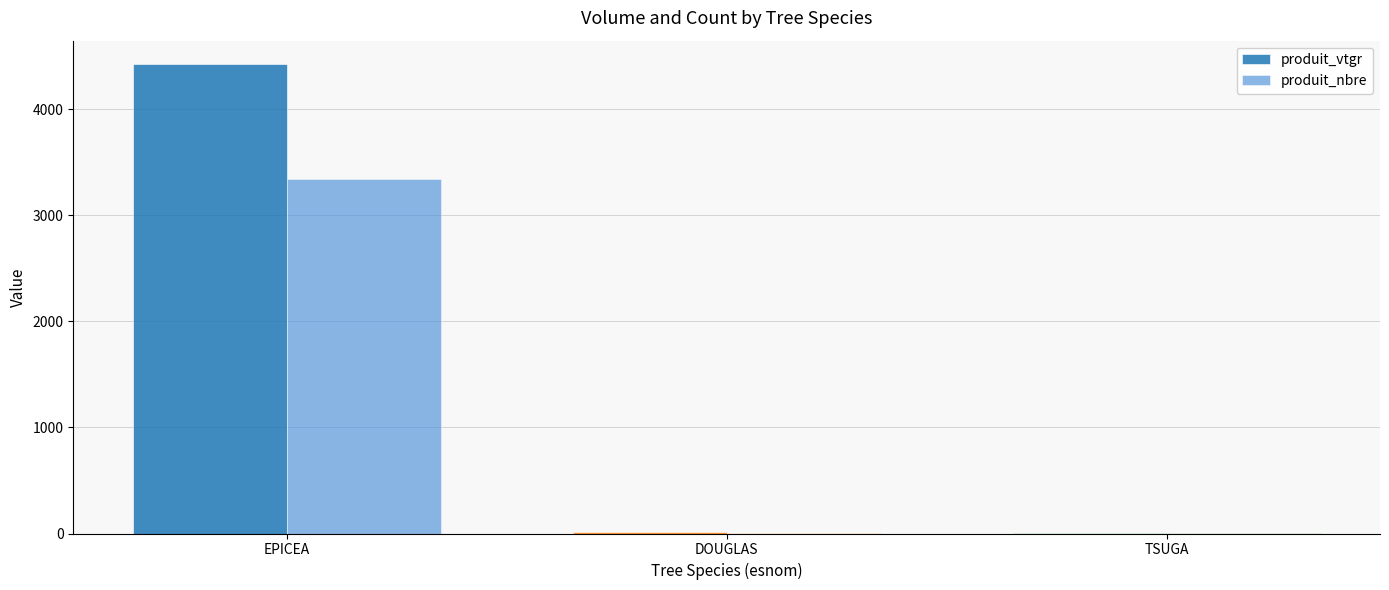

Are the bars horizontal?

No